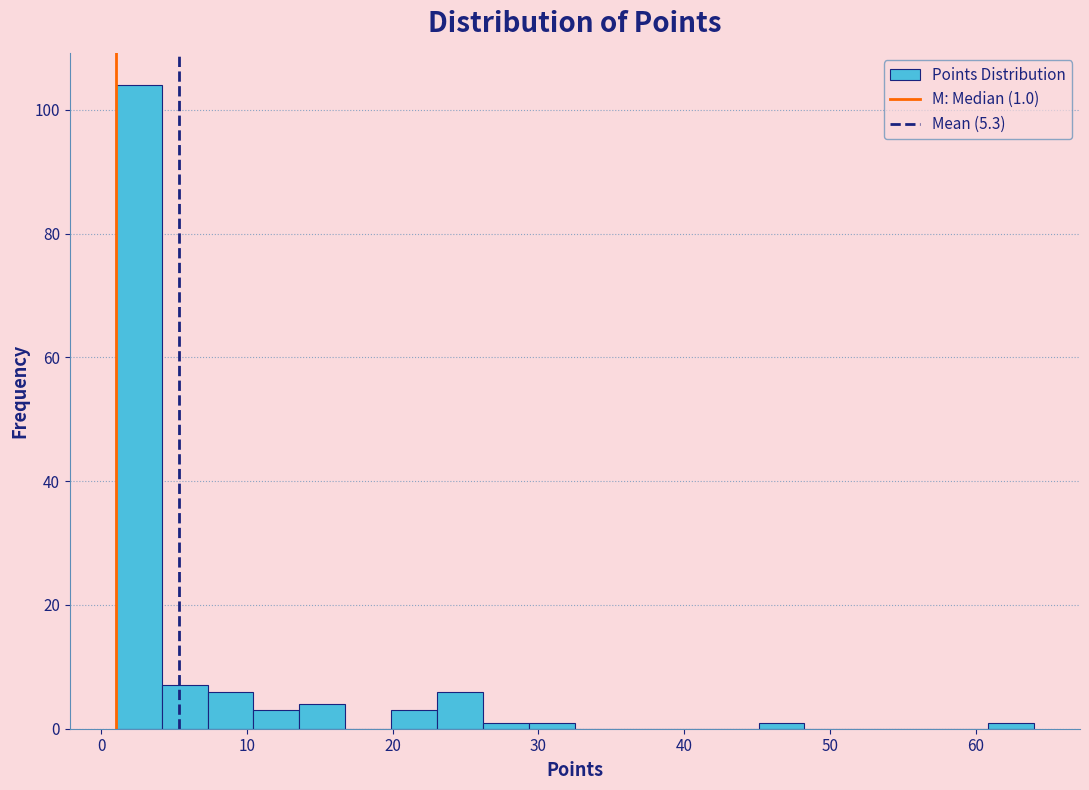

Around what value on the x-axis is the tallest bar? Give the approximate position of its centre, as read against the axis.

3